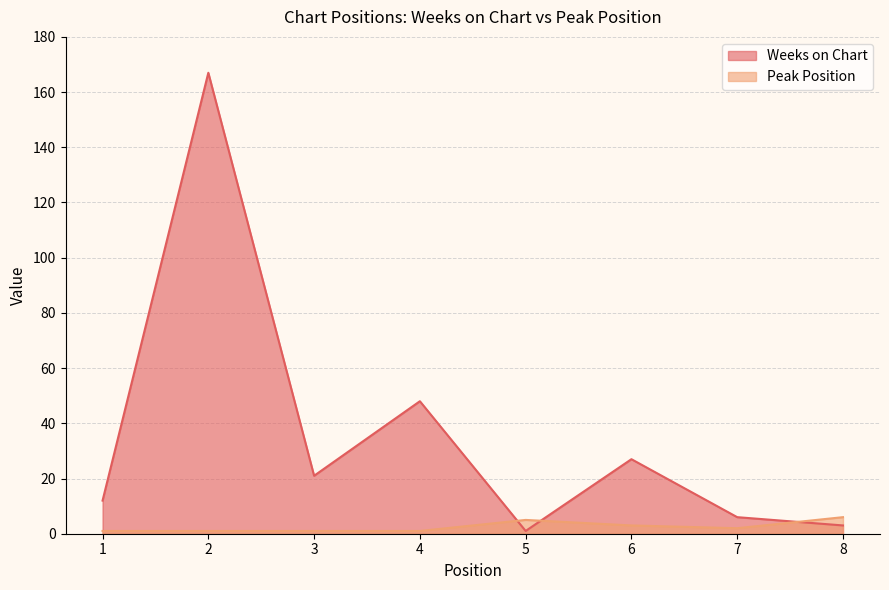

Reading left to right, list all the values displayed in this chart.

Weeks on Chart: 12	167	21	48	1	27	6	3
Peak Position: 1	1	1	1	5	3	2	6